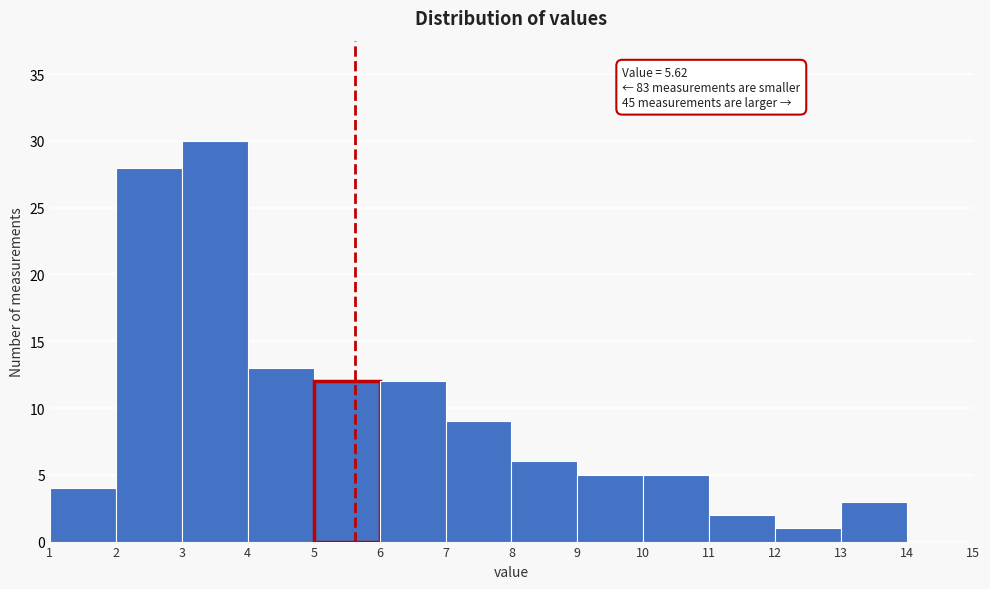

Which range on the x-axis has the tallest bar?

3 to 4